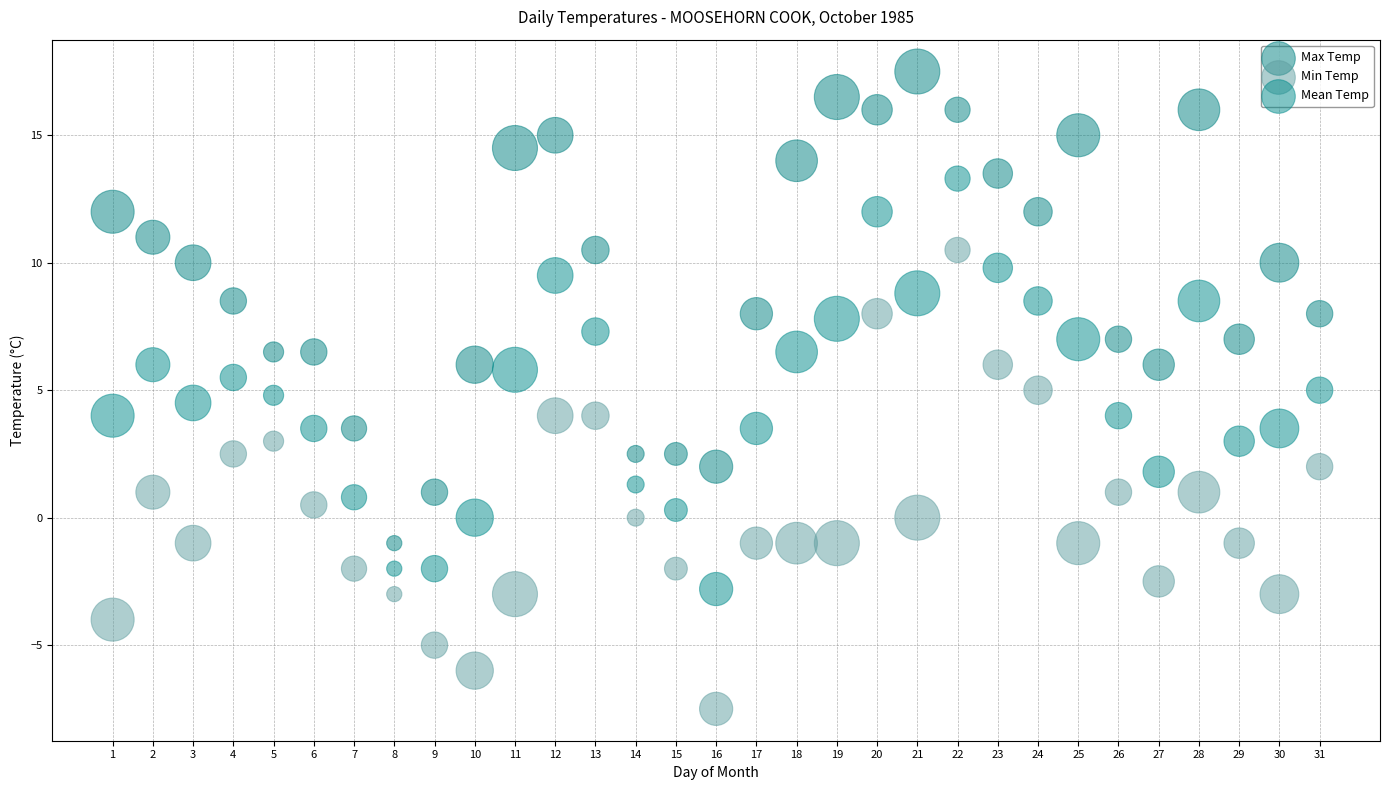

Which series reaches the maximum Y coordinate?

Max Temp